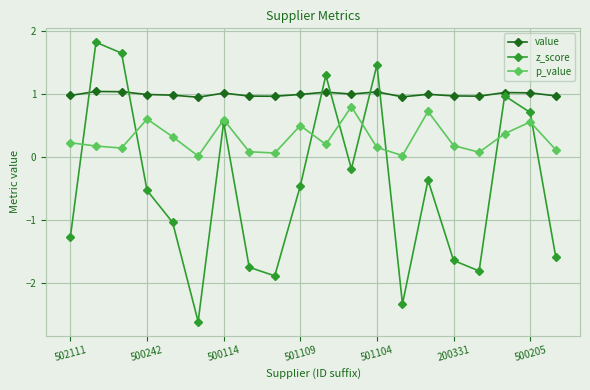

True or false: z_score has more than 1 points higher than both neighbors.

True